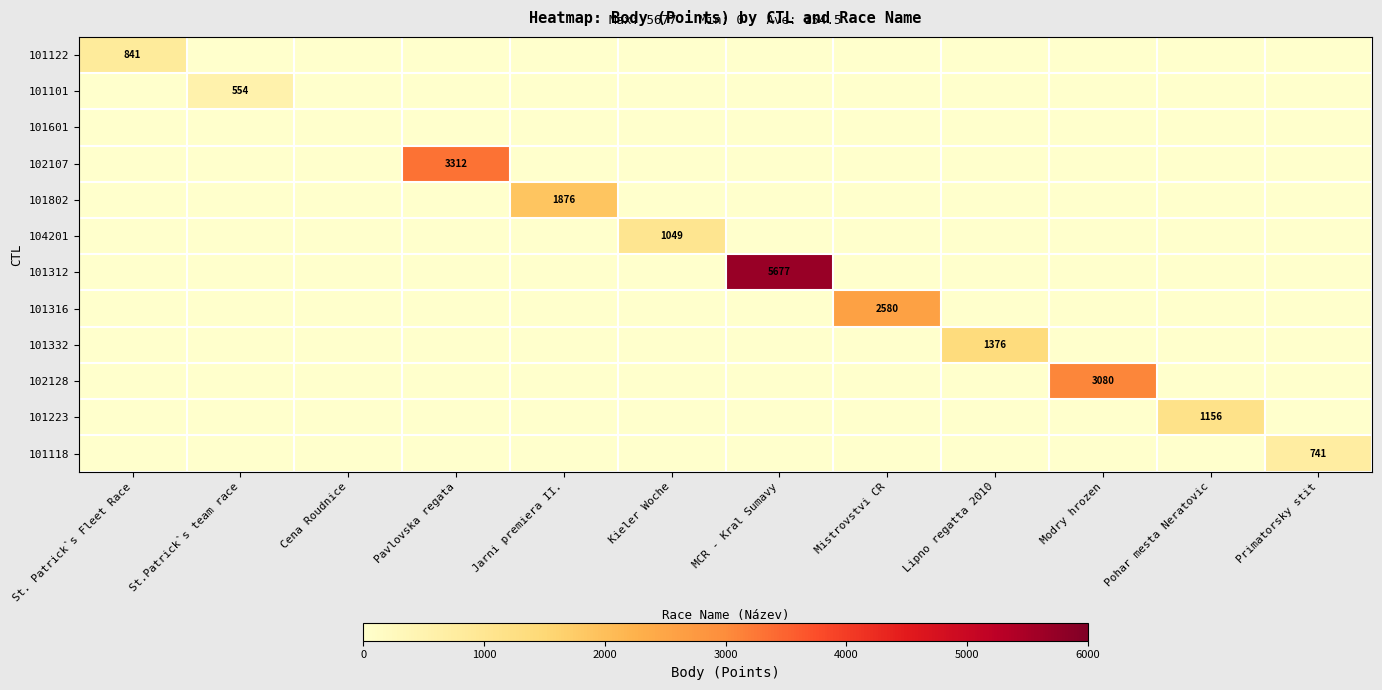

Rank the categories by 101312 value from lowest to highest.

St. Patrick`s Fleet Race, St.Patrick`s team race, Cena Roudnice, Pavlovska regata, Jarni premiera II., Kieler Woche, Mistrovstvi CR, Lipno regatta 2010, Modry hrozen, Pohar mesta Neratovic, Primatorsky stit, MCR - Kral Sumavy